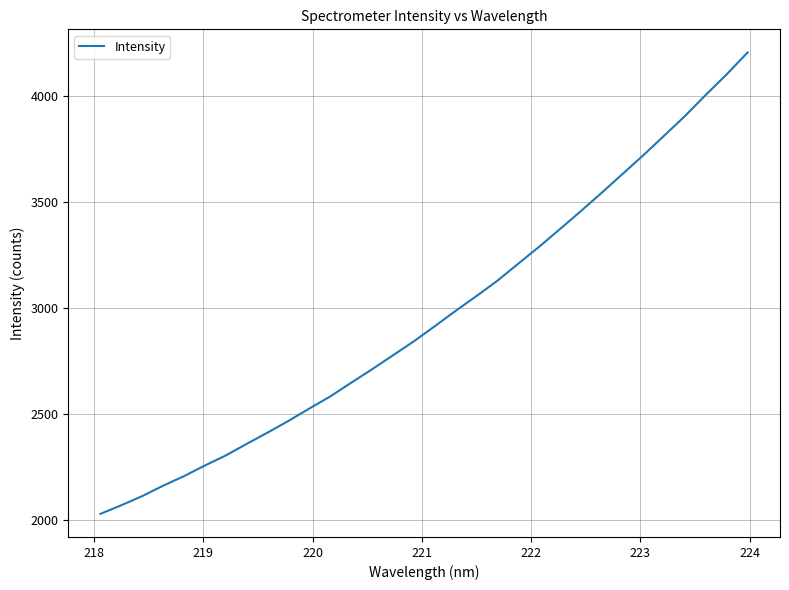

What is the minimum value shown in the chart?

2029.5